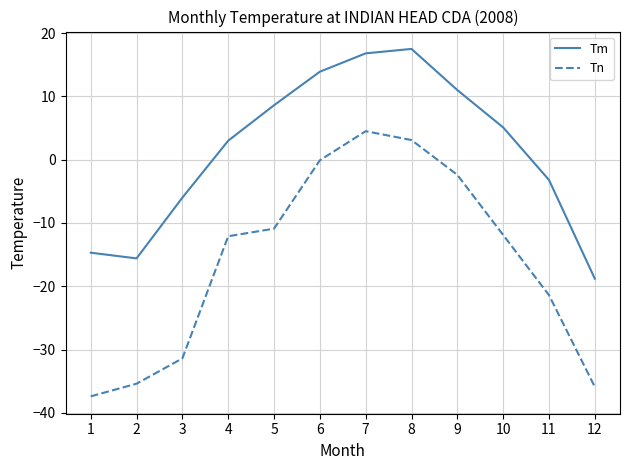

What is the total value across all series at 6?

13.8